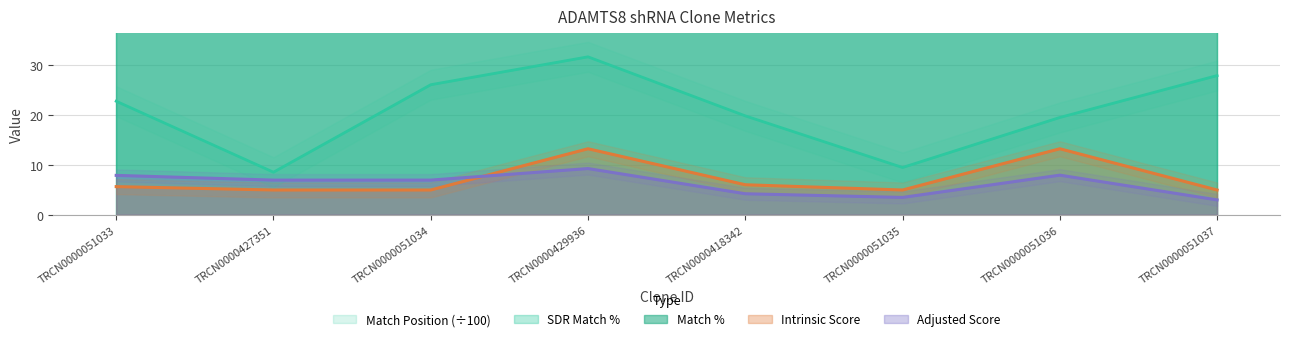

What position from the left is TRCN0000427351?

2